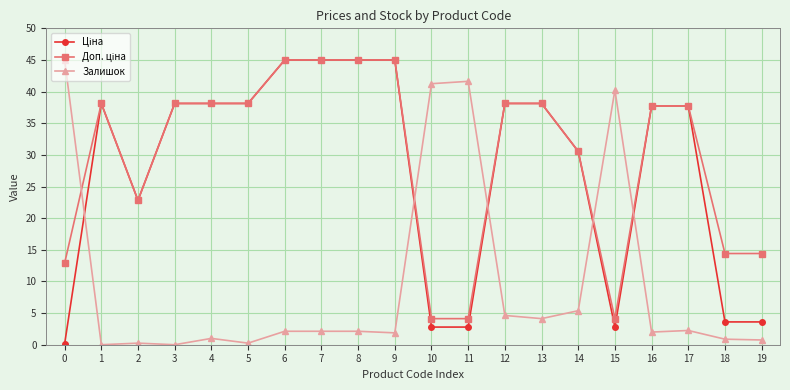

At how many categories does at least one series exceed 34?

16